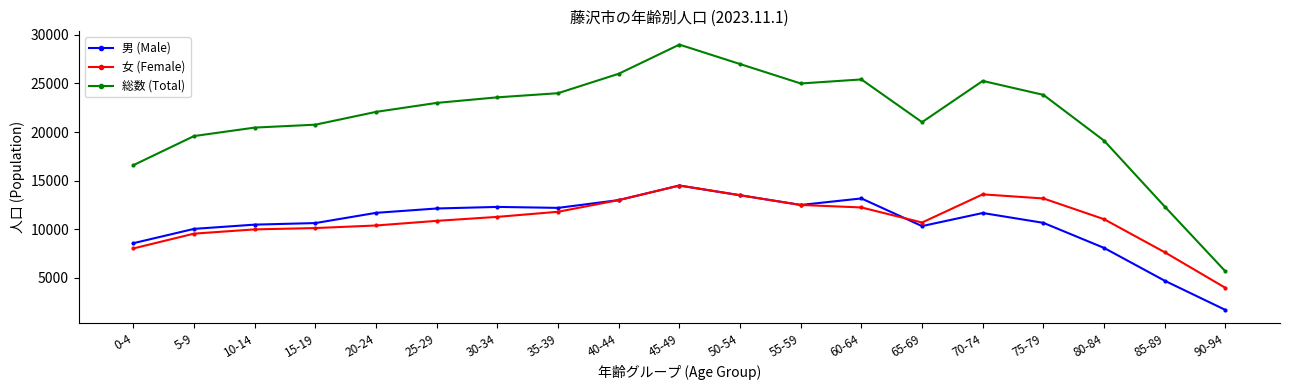

Which series has the largest total across all categories?

総数 (Total)